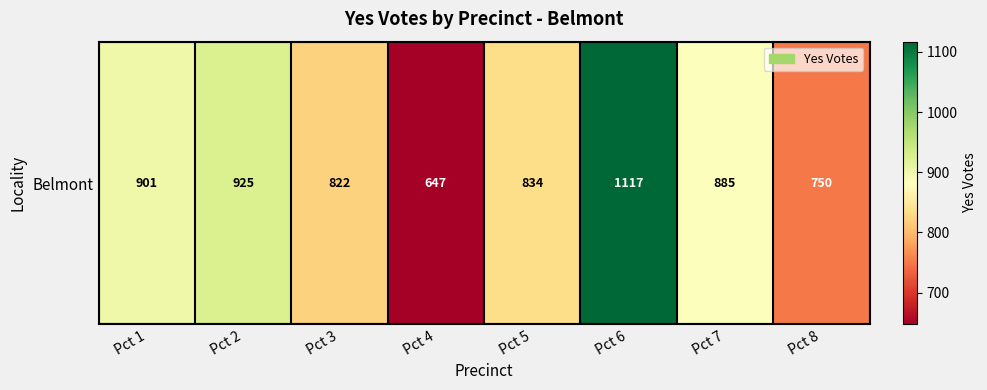

The chart shows a value of 750 at Pct 8. True or false?

True